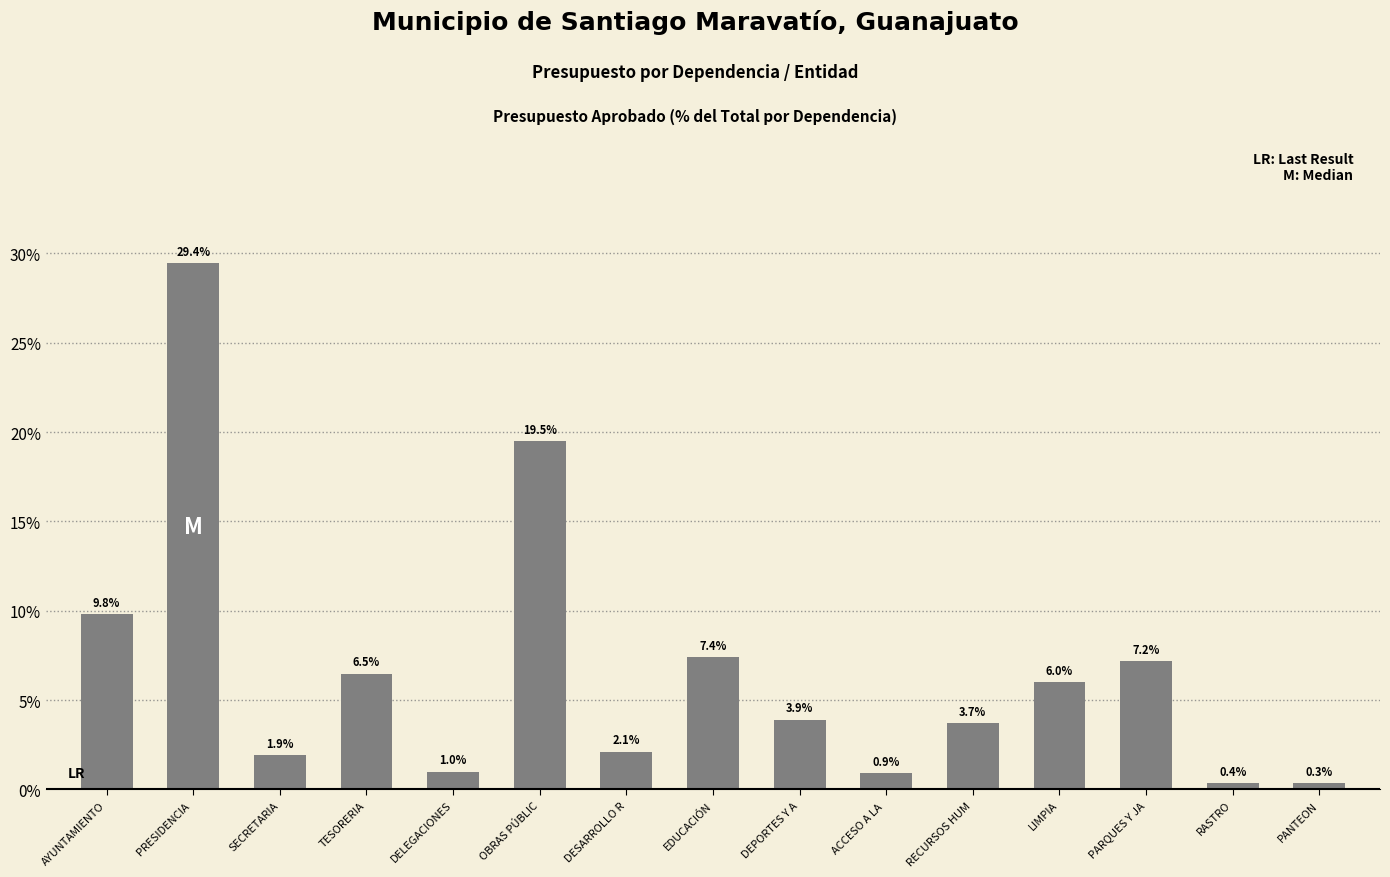

The chart shows a value of 1.8 at DEPORTES Y A. True or false?

False